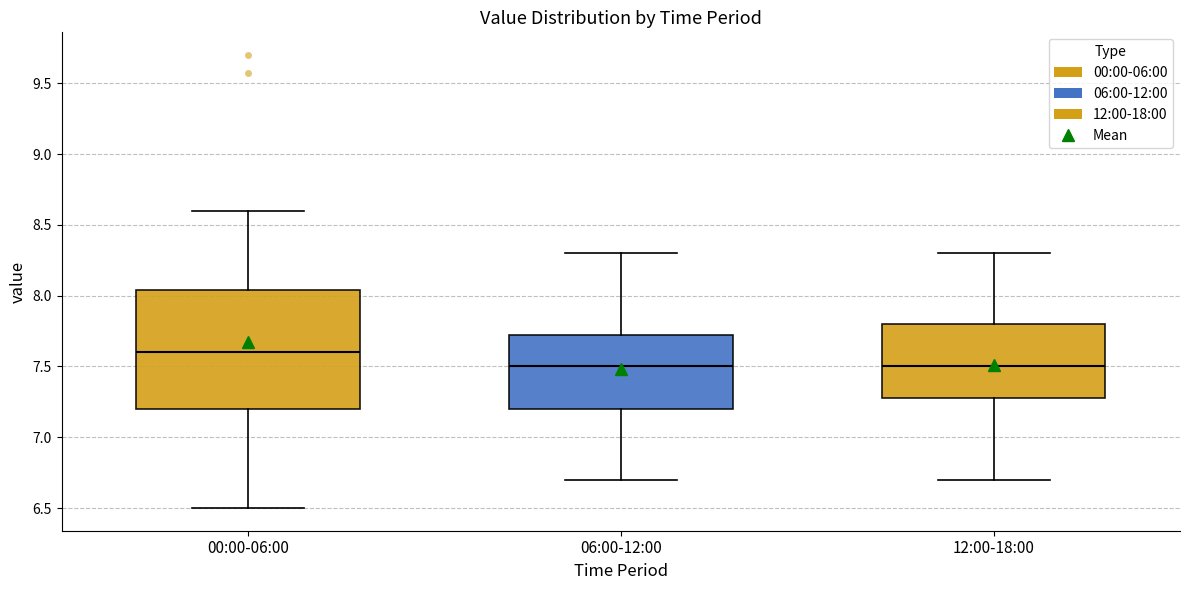

Reading left to right, transcribe this box plot: for each box, give where its median line is, the range the box spans, and where its two whiskers end, as read against the y-axis. The values are not printed on the chart, so give them approximately, as read against the axis.

00:00-06:00: median 7.60, box 7.20 to 8.05, whiskers 6.50 to 8.60
06:00-12:00: median 7.50, box 7.20 to 7.75, whiskers 6.70 to 8.30
12:00-18:00: median 7.50, box 7.30 to 7.80, whiskers 6.70 to 8.30